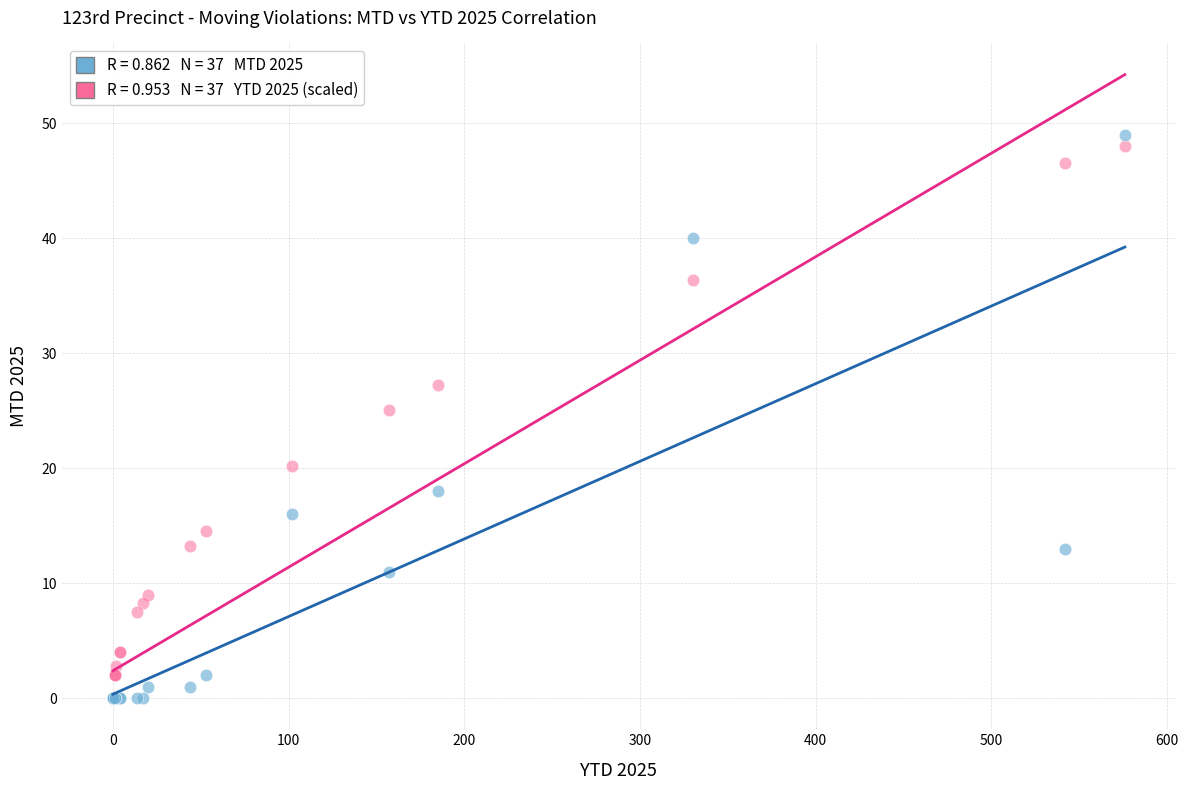

Across all series, what Y value is closest to 24?

25.1